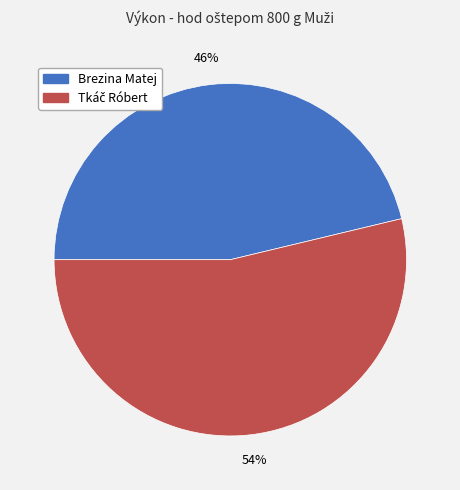

To the nearest percent, what is the average slice percentage?

50%